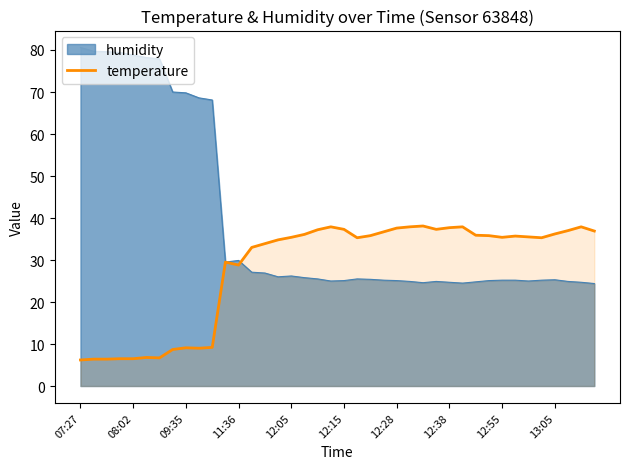

How many data points does each series have?

40